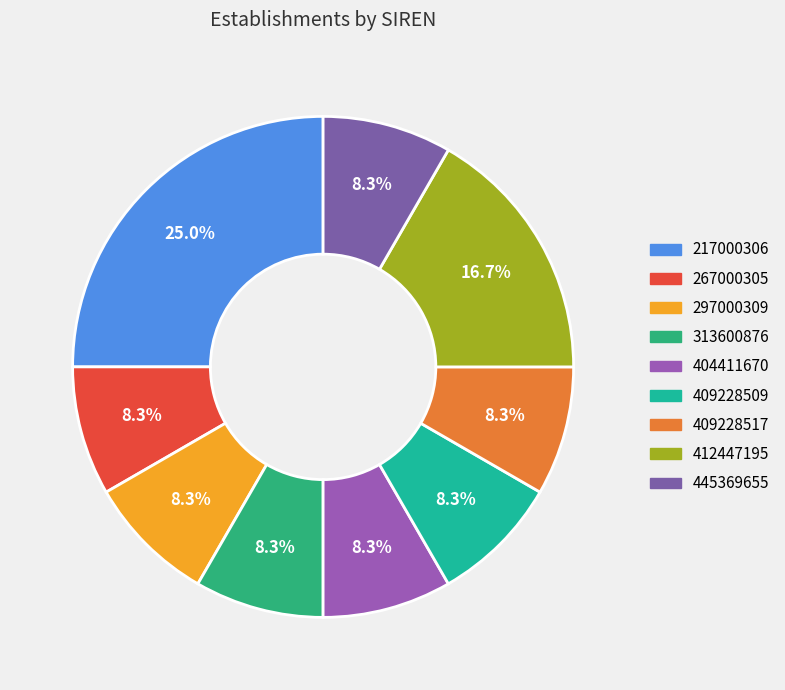

To the nearest percent, what percentage of the pie is 409228517?

8%